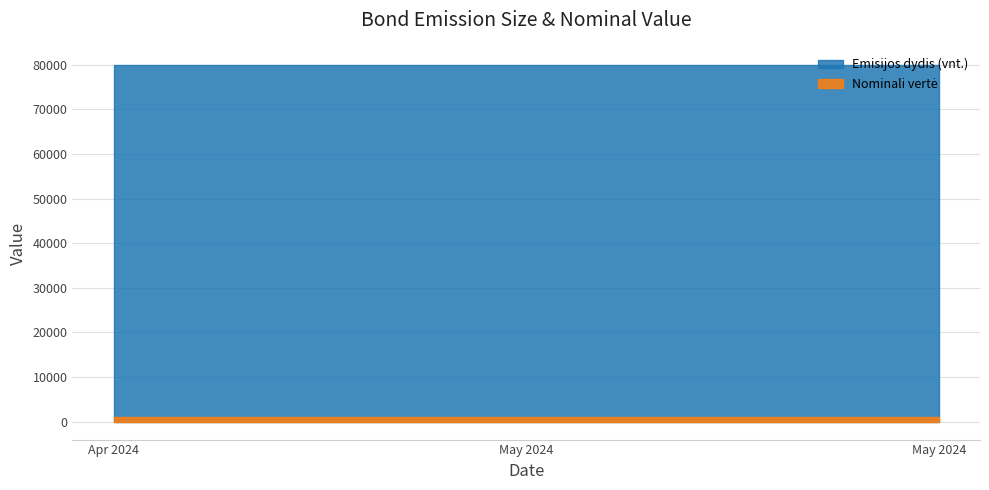

What is the spread (max minus min) of values at 2024-05-16?

79000